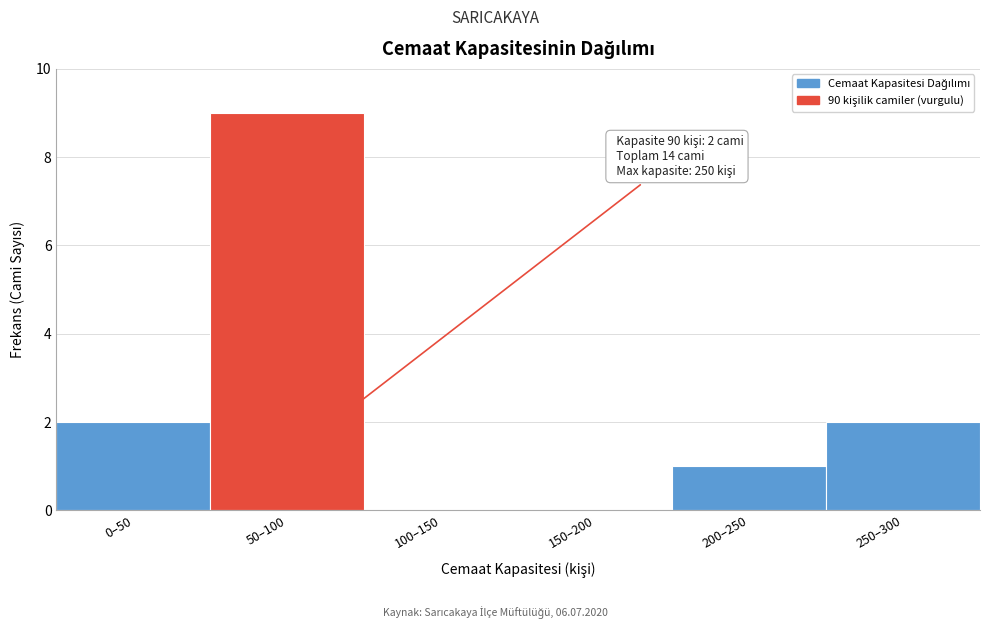

Reading right to left, extract all data points from this chart.

250–300=2	200–250=1	150–200=0	100–150=0	50–100=9	0–50=2